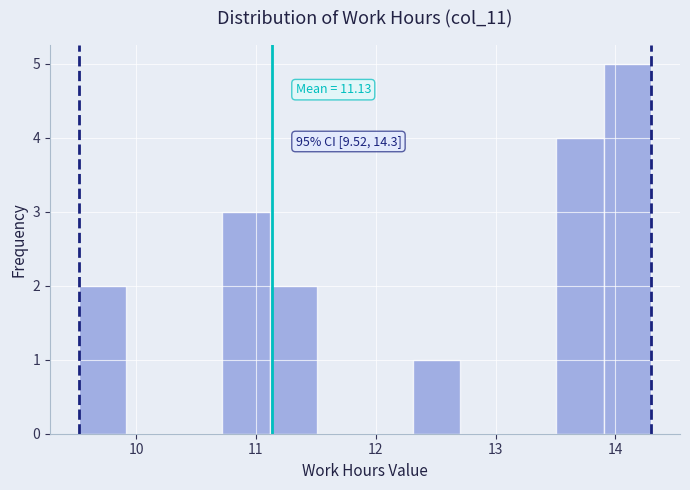

Read against the x-axis, roughly where is the centre of the tallest bar?

14.1